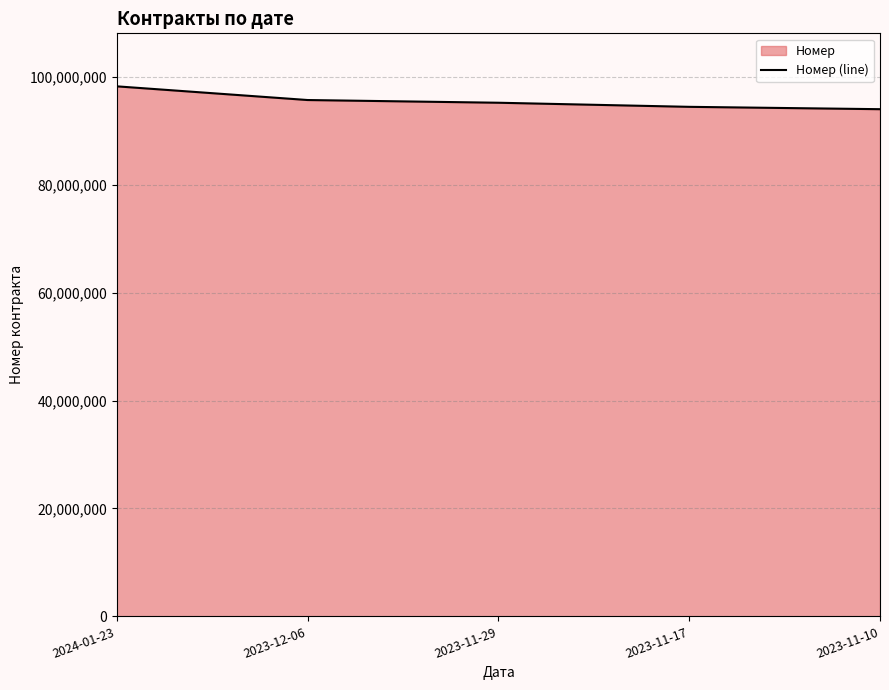

How many data points does each series have?

5